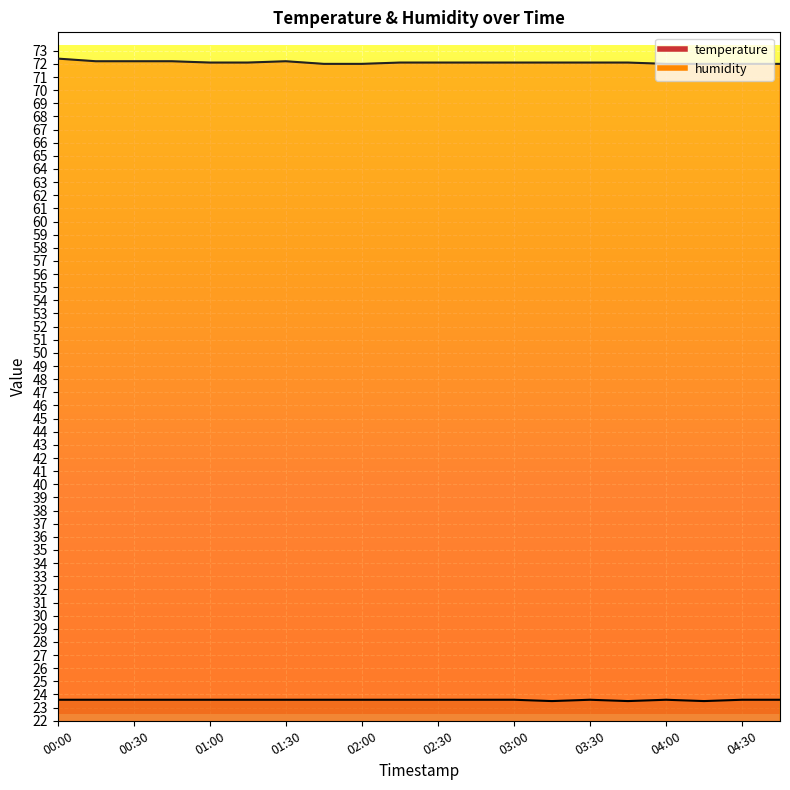

Rank the categories by humidity value from highest to lowest.

00:00, 00:15, 00:30, 00:45, 01:30, 01:00, 01:15, 02:15, 02:30, 02:45, 03:00, 03:15, 03:30, 03:45, 01:45, 02:00, 04:00, 04:15, 04:30, 04:45